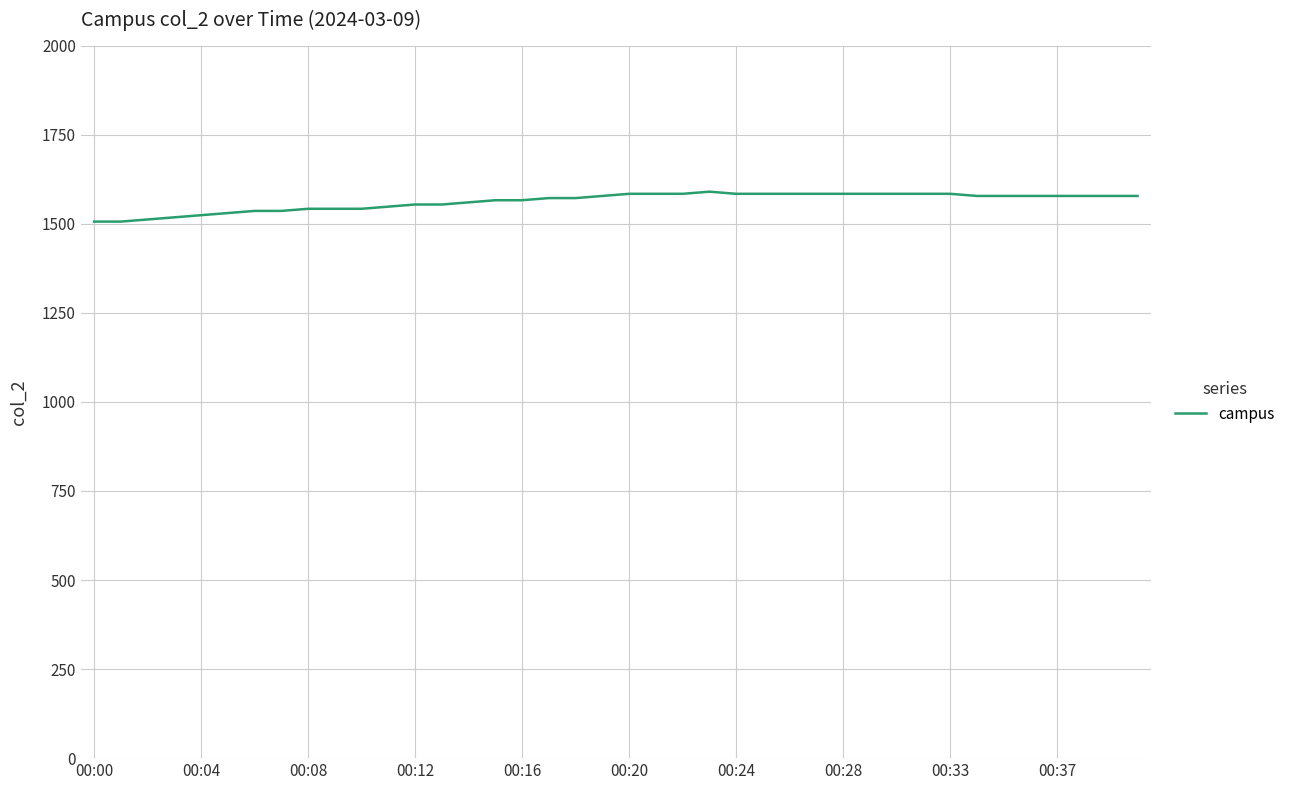

What is the difference between the maximum and minimum values?

84